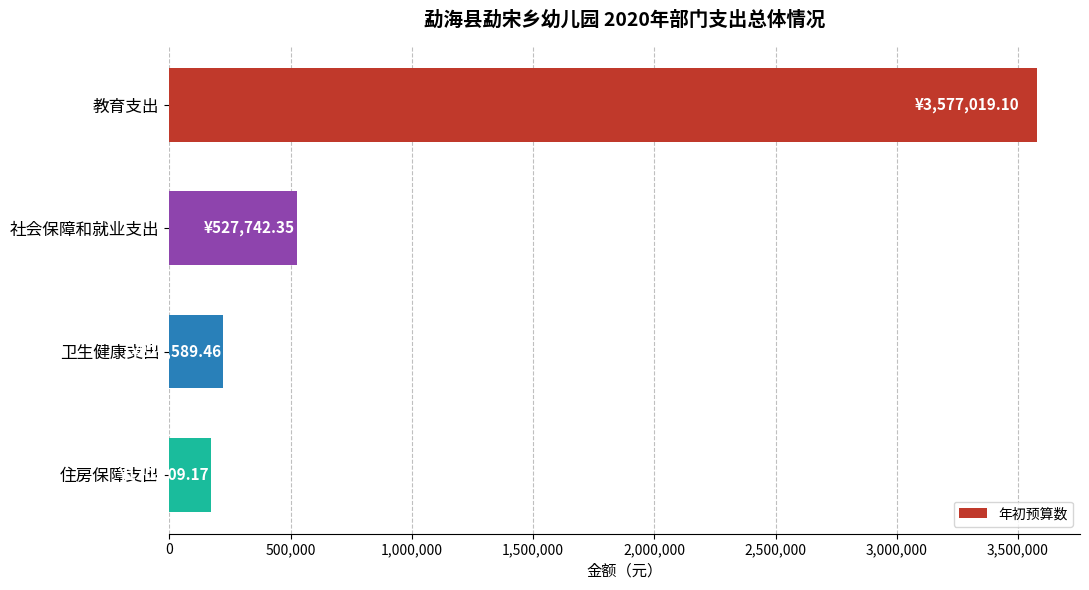

Count the number of categories in the chart.

4